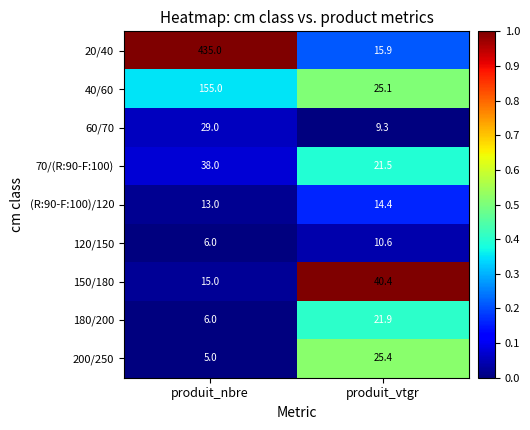

What is the total value across all series at produit_vtgr?

184.5